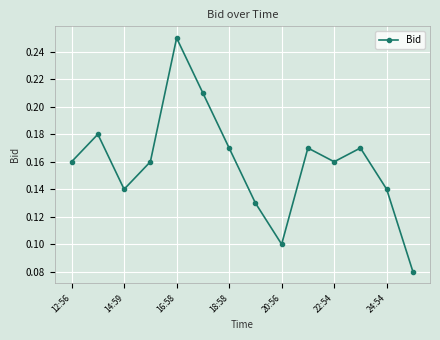

How many interior local valleys (lower than both neighbors) does the data have?

3